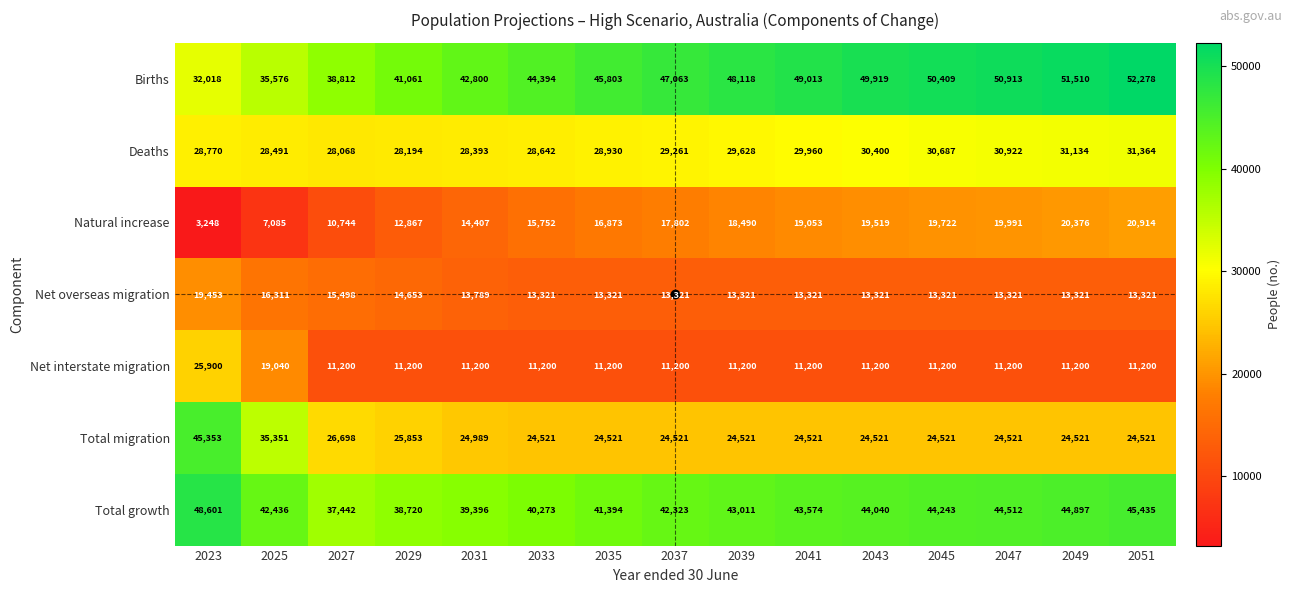

Which series has the largest total across all categories?

Births